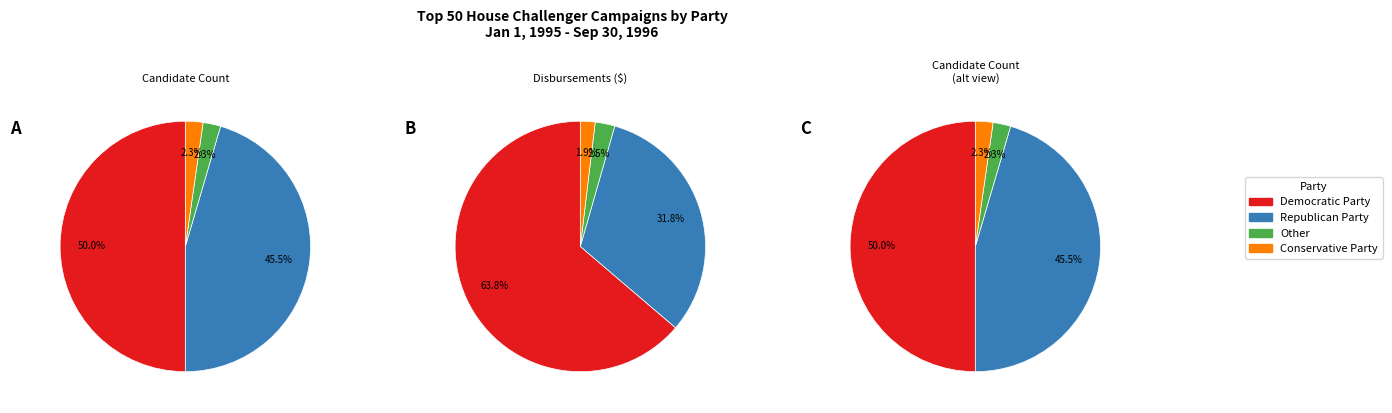

Is there any slice that represents more than half of the pie?

No